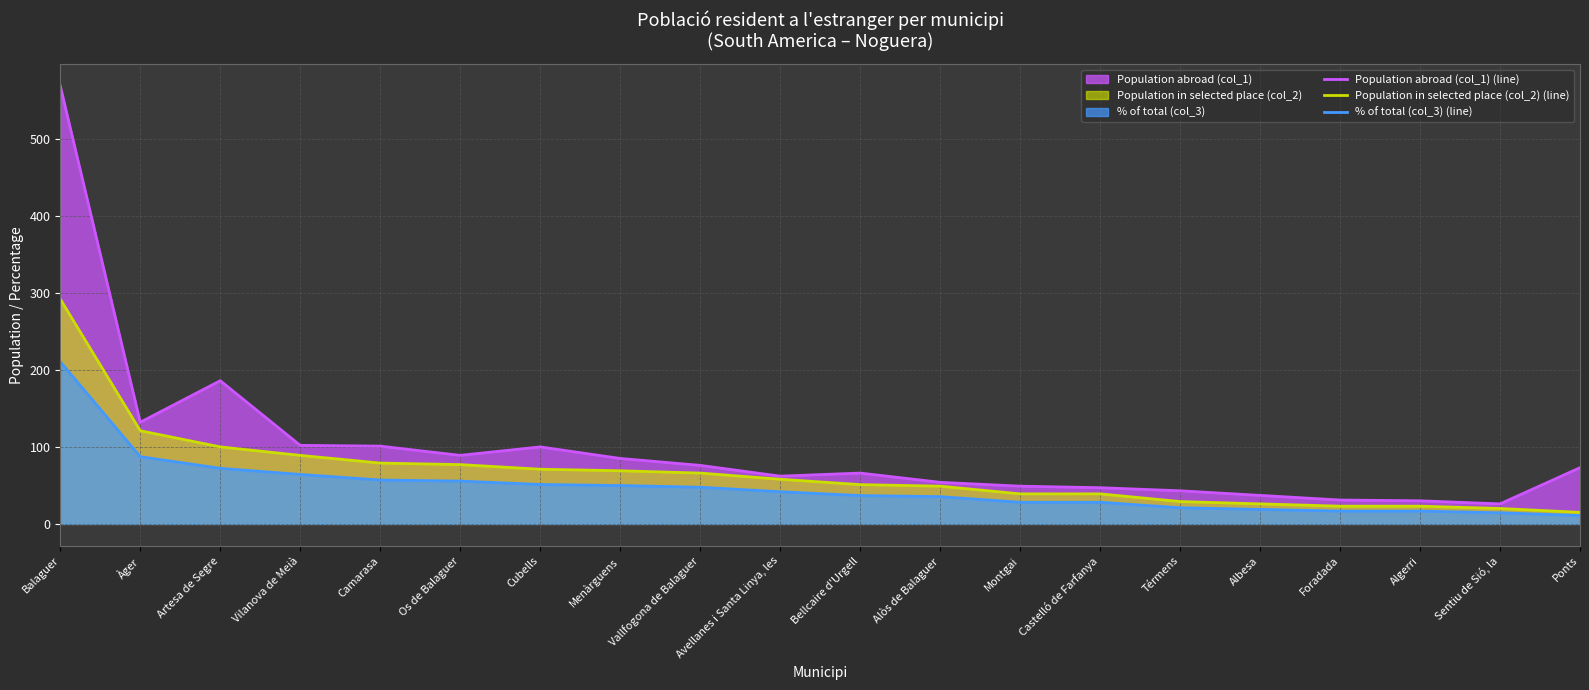

What is the sum of all % of total (col_3) (line) values?

963.9